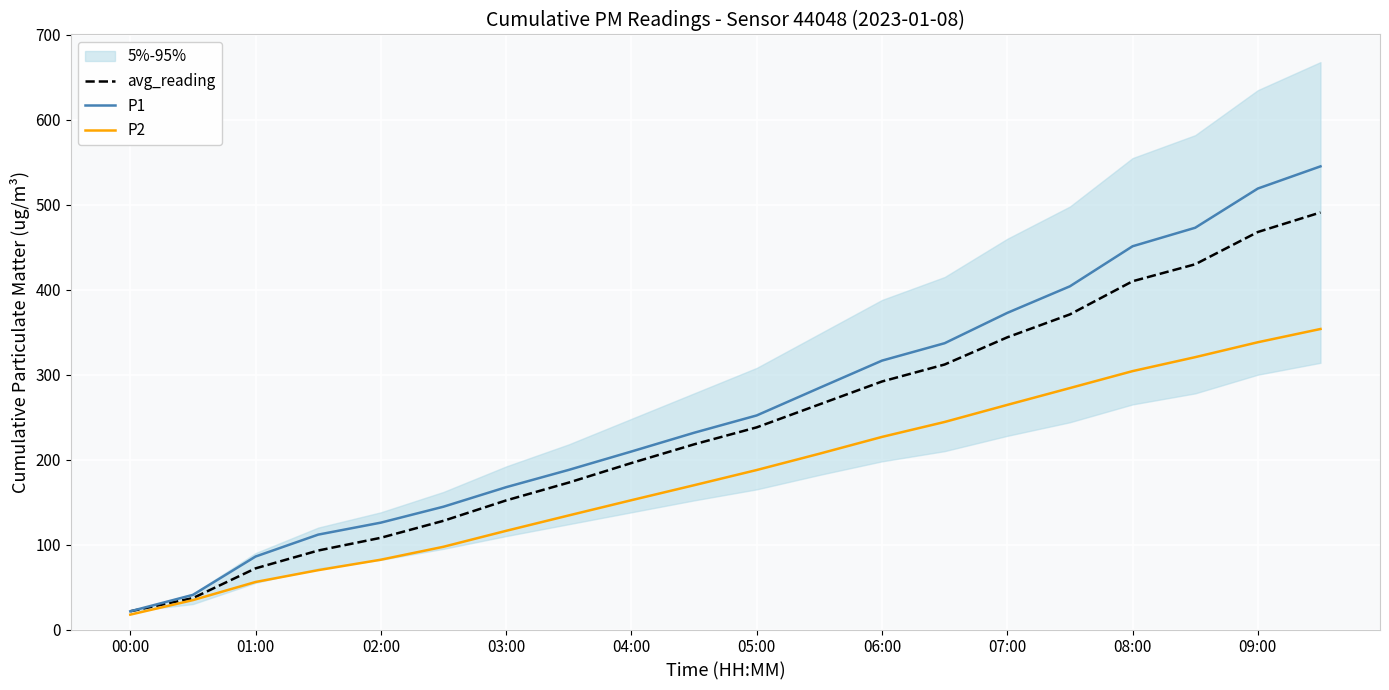

Which category has the lowest value in the avg_reading series?

00:00